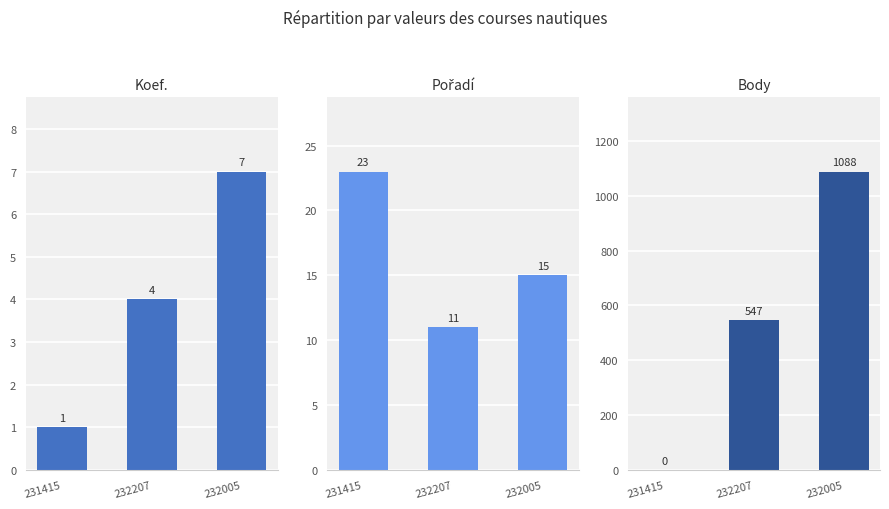

The Pořadí series shows 25 at 232005. True or false?

False